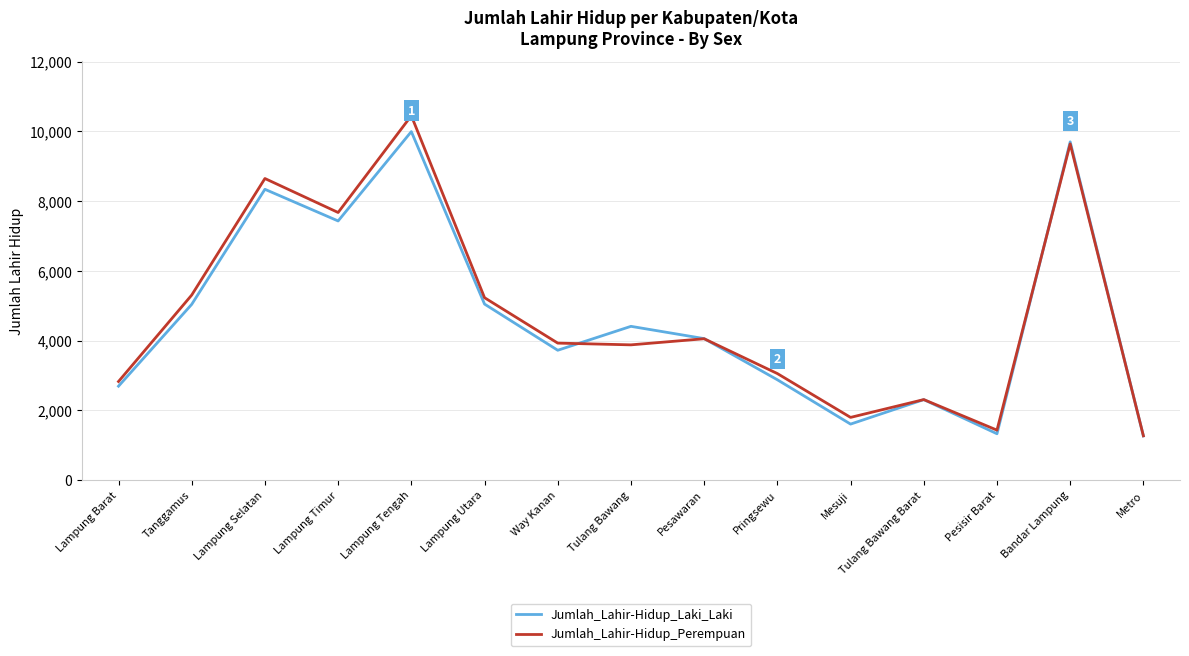

Does the chart display data point markers on the line(s)?

No